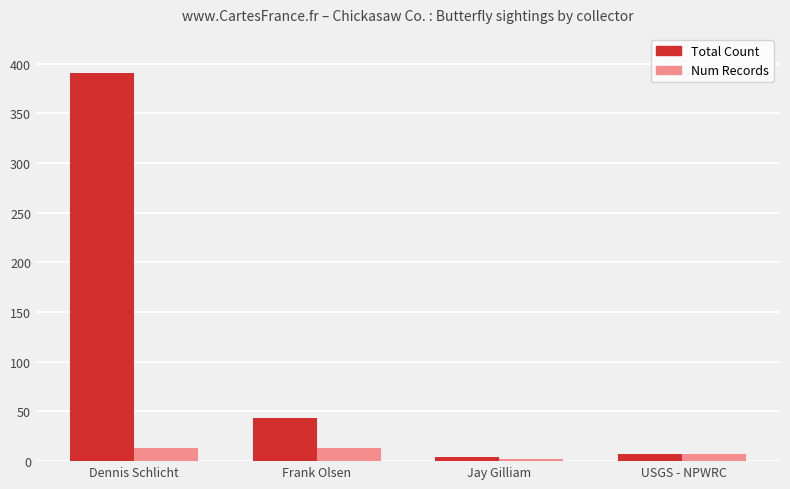

Is the value of Num Records at Frank Olsen greater than the value of Total Count at Dennis Schlicht?

No